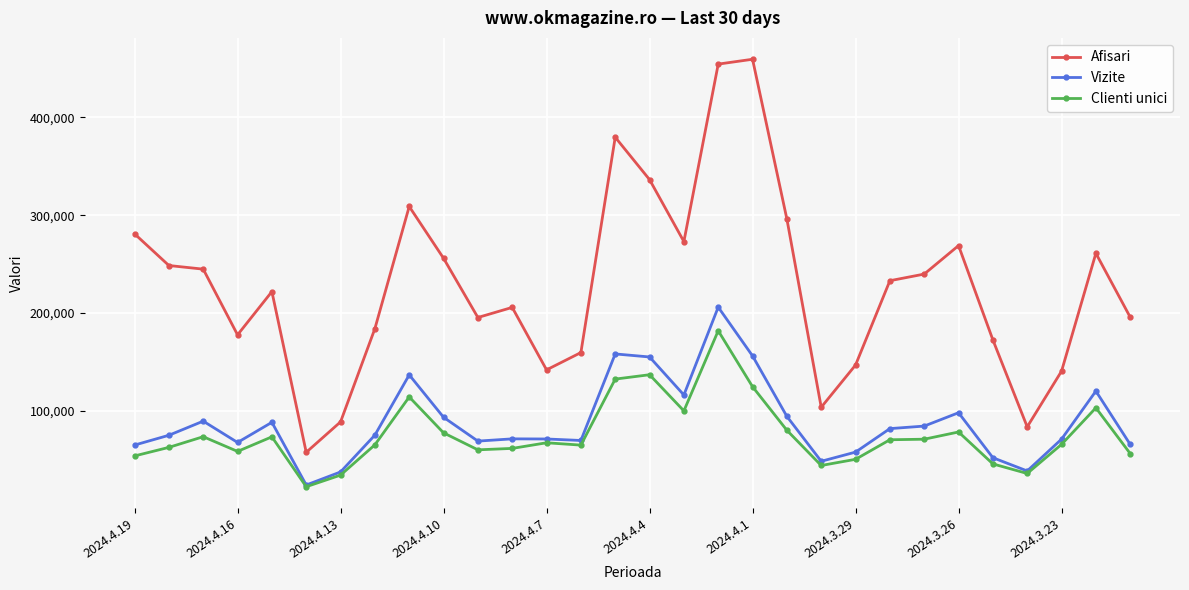

True or false: Afisari and Vizite cross at least once.

False